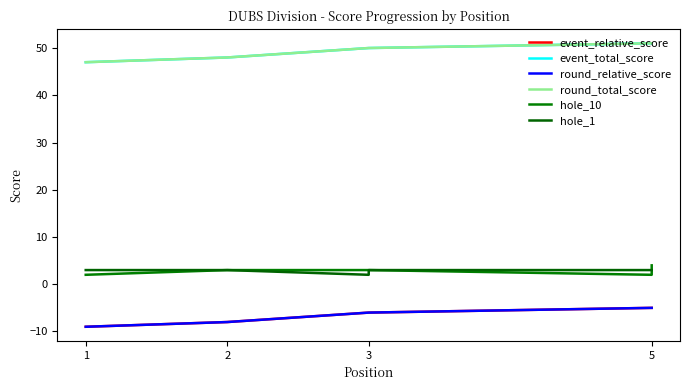

At which category does the chart reach its minimum across all series?

1